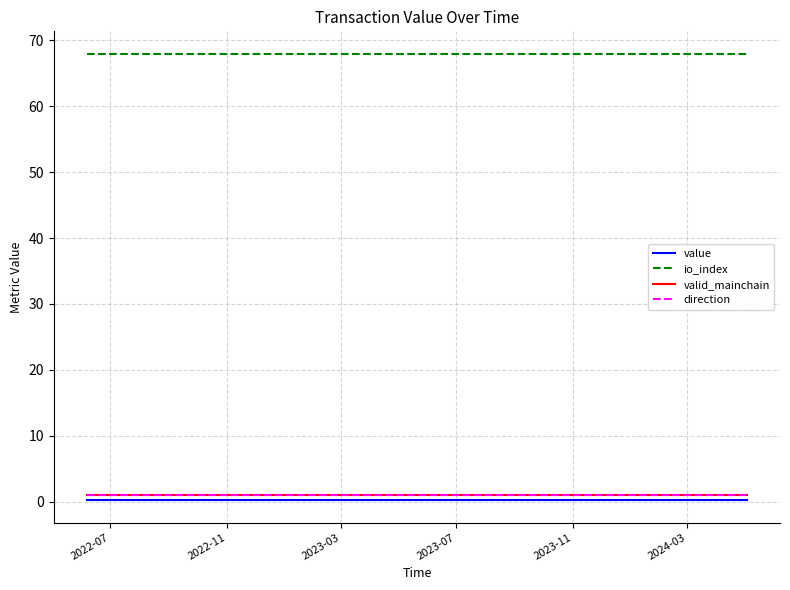

Which series has the largest total across all categories?

io_index